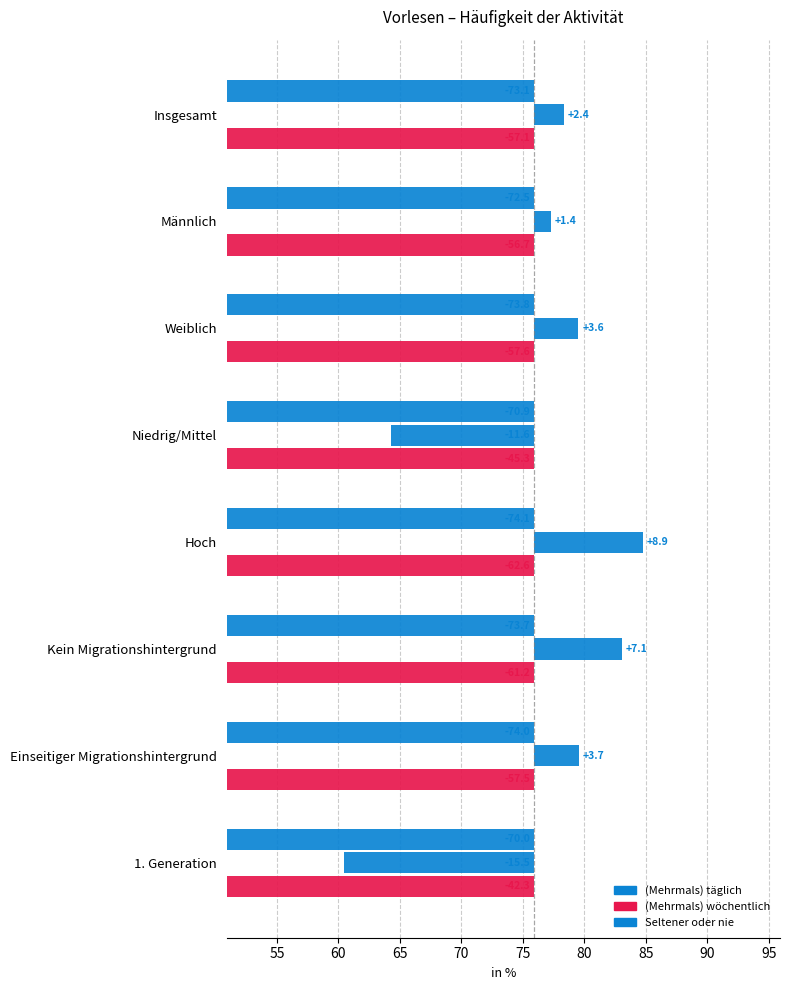

The (Mehrmals) wöchentlich series shows -56.7 at Männlich. True or false?

True